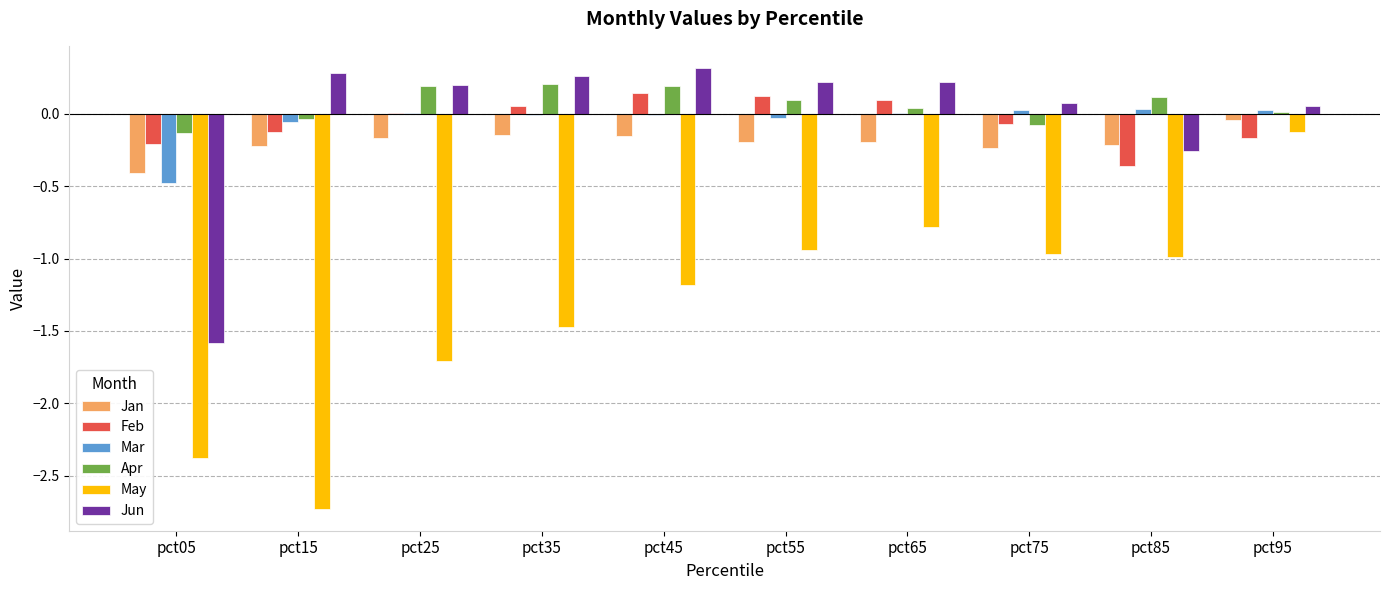

What are all the series names shown in the legend?

Jan, Feb, Mar, Apr, May, Jun